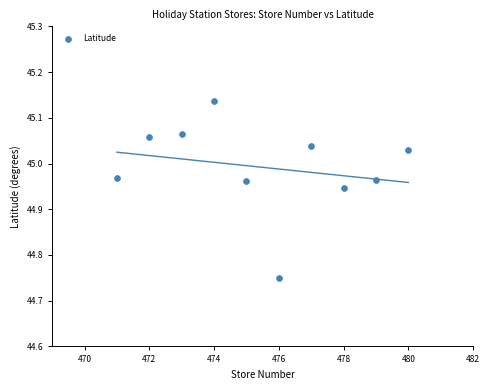

What is the average X value?

475.5